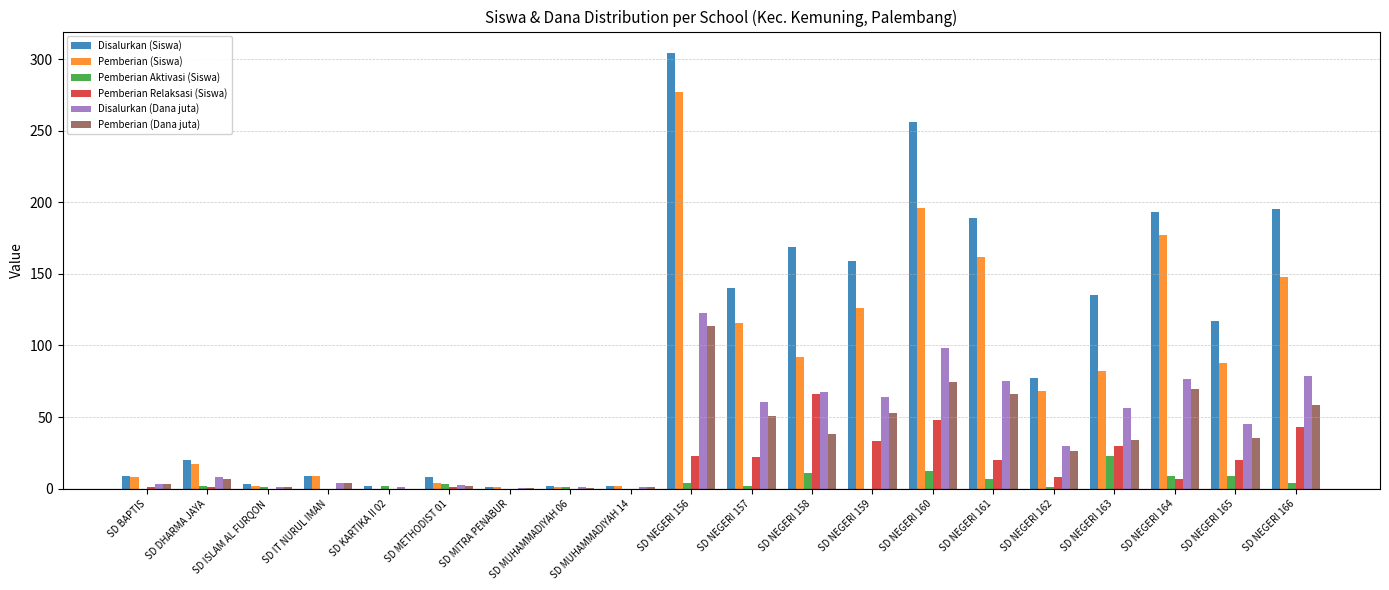

Which series changed the most between SD NEGERI 156 and SD NEGERI 159?

Pemberian (Siswa)